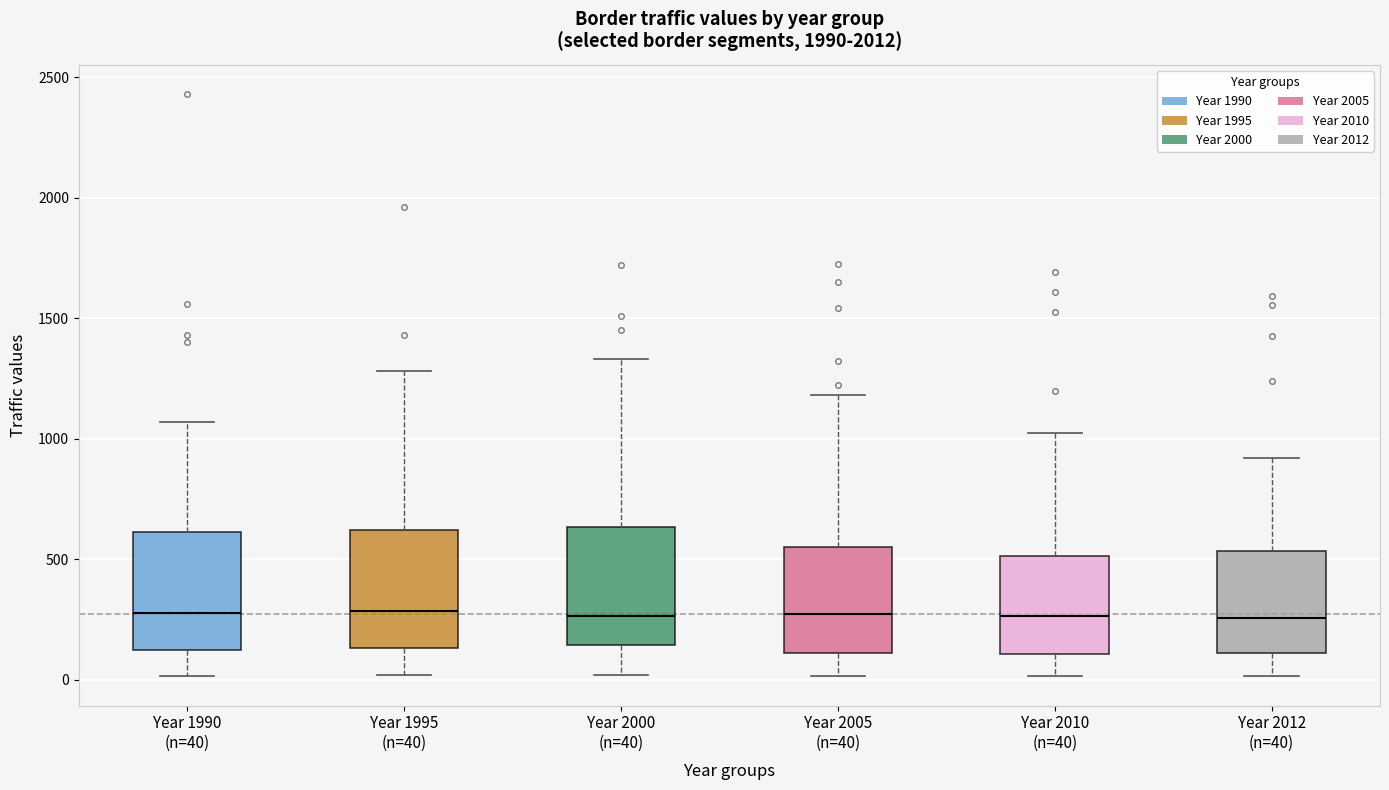

Reading left to right, transcribe this box plot: for each box, give where its median line is, the range the box spans, and where its two whiskers end, as read against the y-axis. The values are not printed on the chart, so give them approximately, as read against the axis.

Year 1990 (n=40): median 300, box 100 to 600, whiskers 0 to 1050
Year 1995 (n=40): median 300, box 150 to 600, whiskers 0 to 1300
Year 2000 (n=40): median 250, box 150 to 650, whiskers 0 to 1350
Year 2005 (n=40): median 250, box 100 to 550, whiskers 0 to 1200
Year 2010 (n=40): median 250, box 100 to 500, whiskers 0 to 1000
Year 2012 (n=40): median 250, box 100 to 550, whiskers 0 to 900